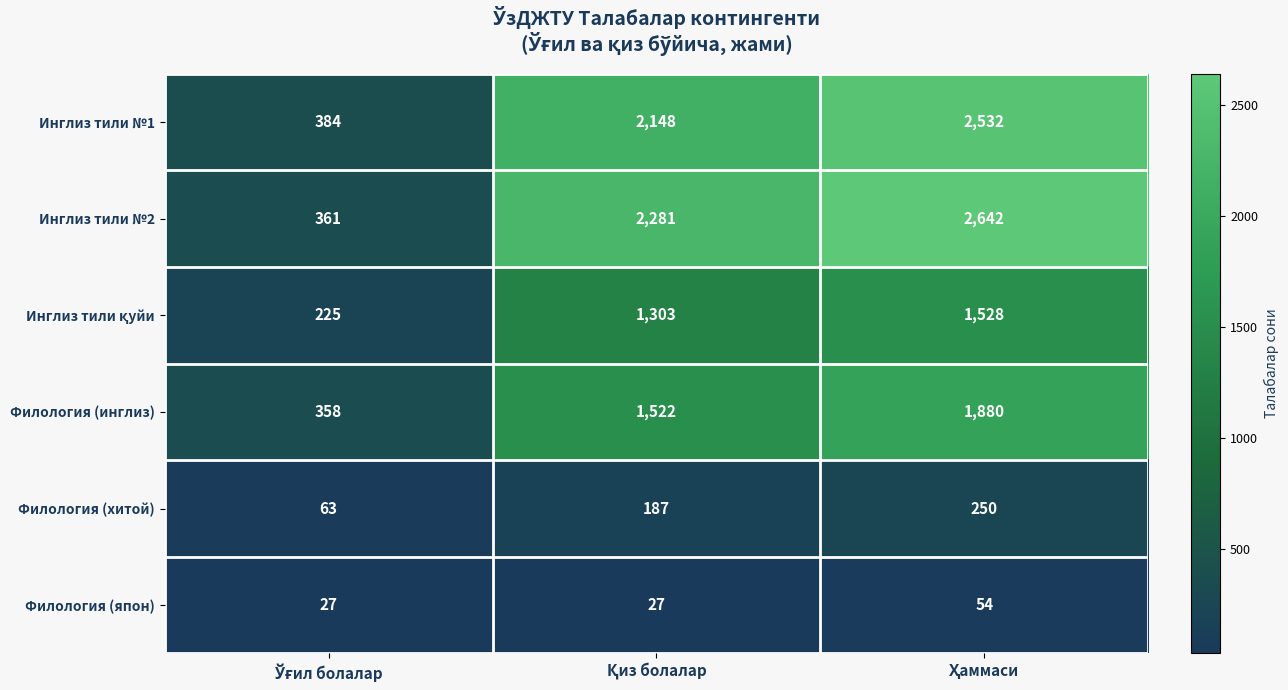

How many data points does each series have?

3